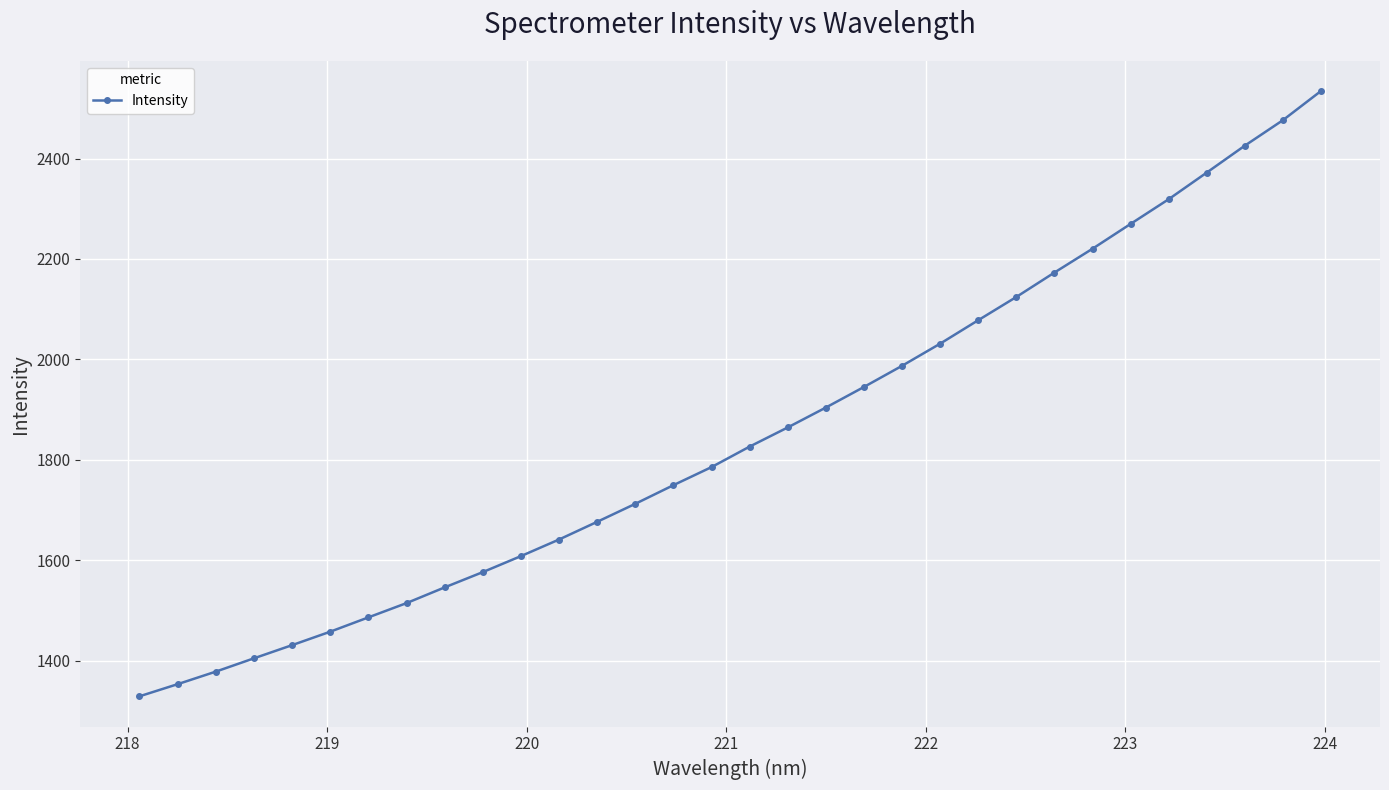

What is the greatest value displayed?

2534.3